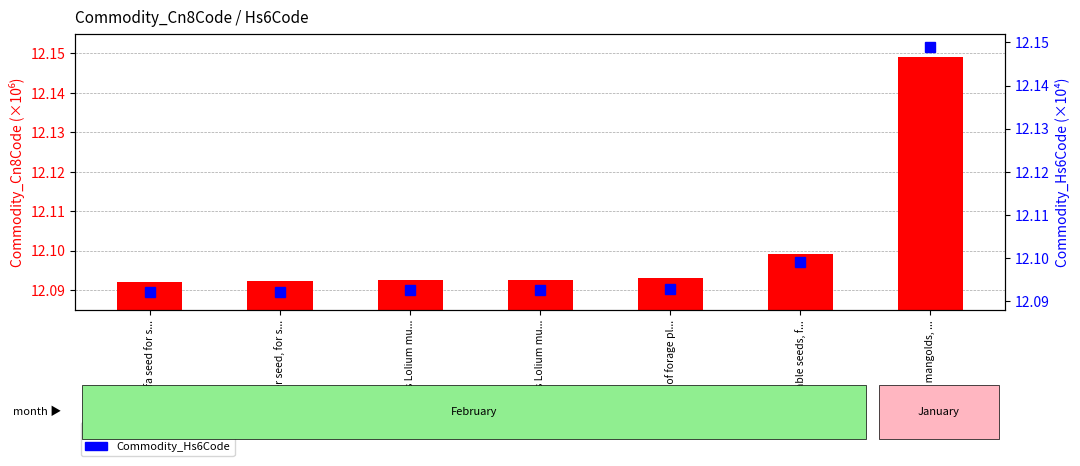

The Commodity_Cn8Code (×10⁶) series shows 12.1 at Swedes, mangolds, .... True or false?

True